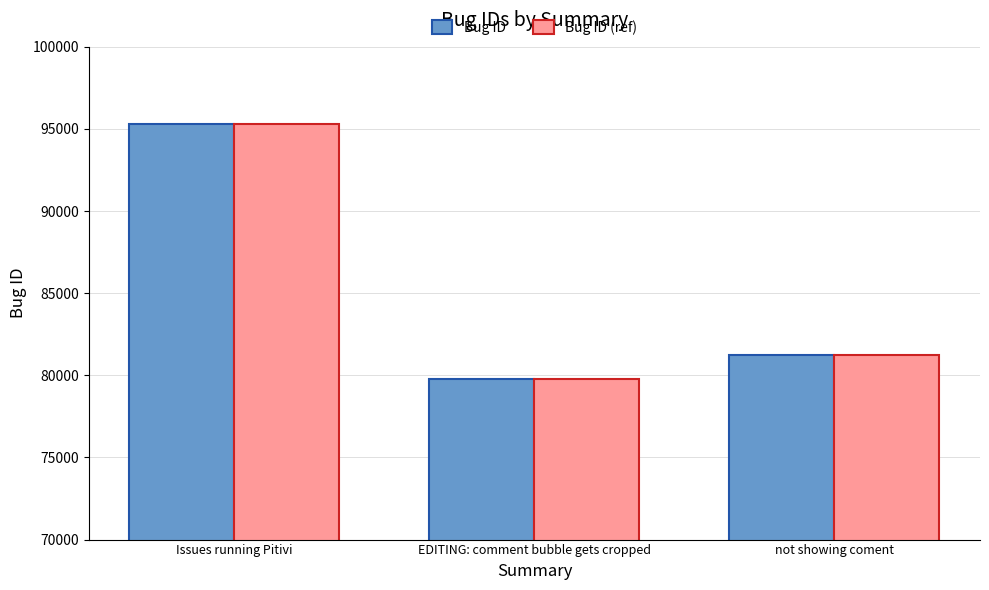

Reading left to right, extract all data points from this chart.

Bug ID: Issues running Pitivi=95305	EDITING: comment bubble gets cropped=79792	not showing coment=81260
Bug ID (ref): Issues running Pitivi=95305	EDITING: comment bubble gets cropped=79792	not showing coment=81260